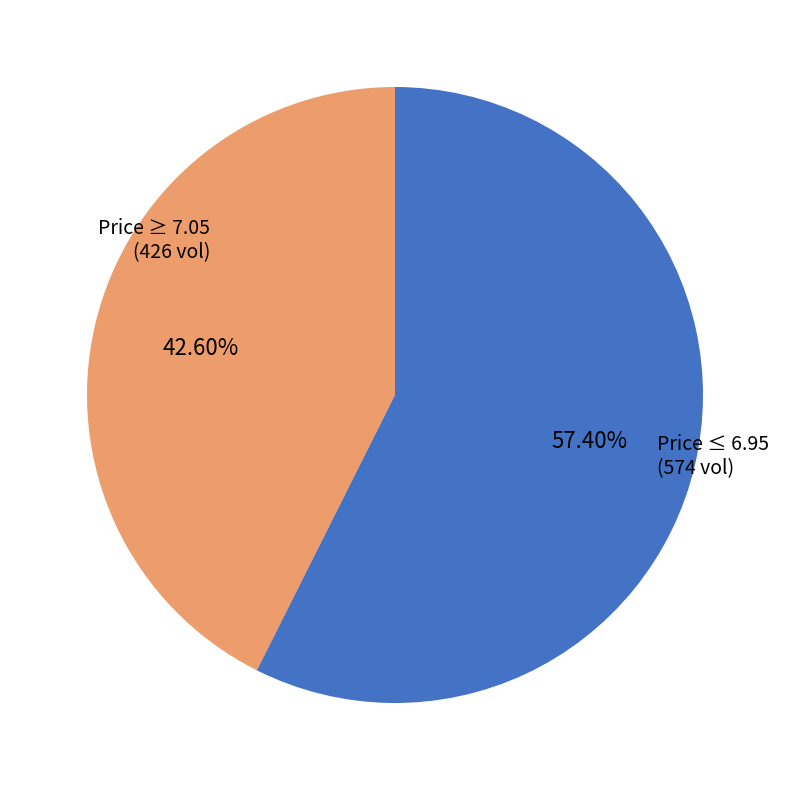

Count the number of slices in the pie.

2